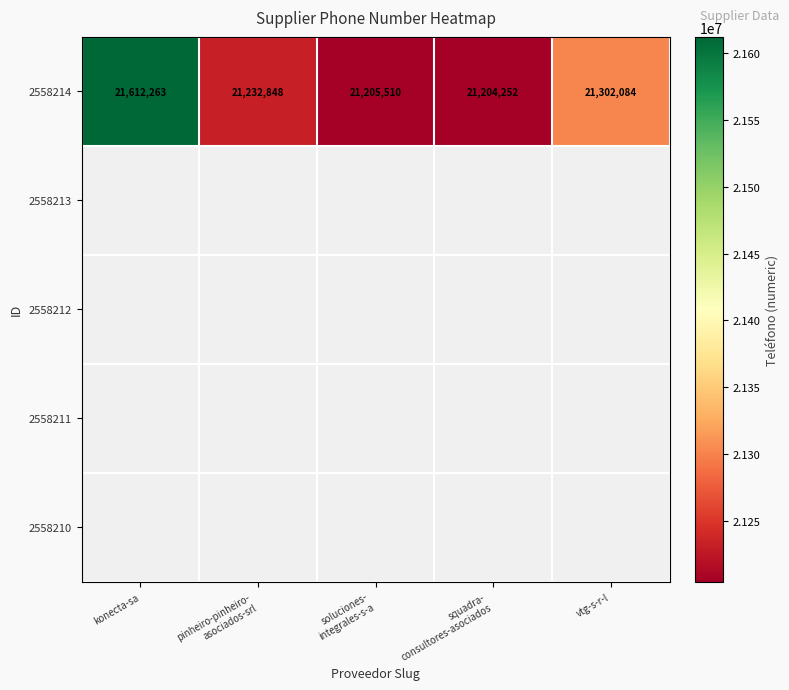

Is it true that 2558214 equals 34244273 at vtg-s-r-l?

False